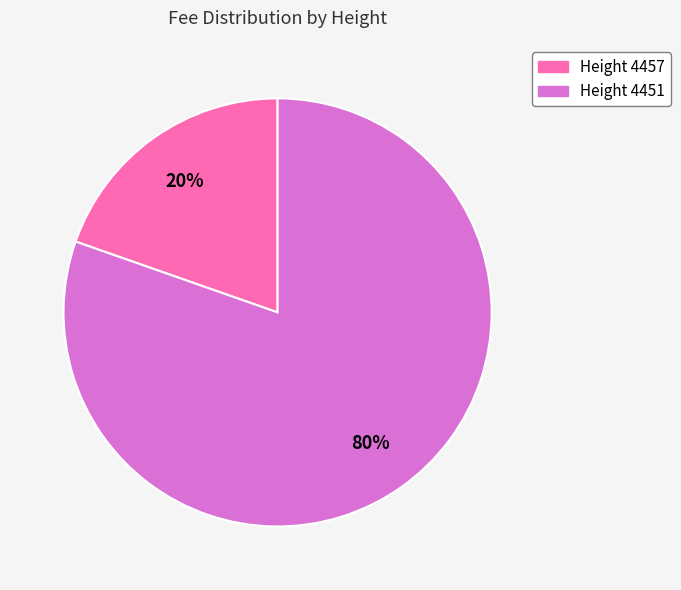

Rank the categories by value from lowest to highest.

Height 4457, Height 4451